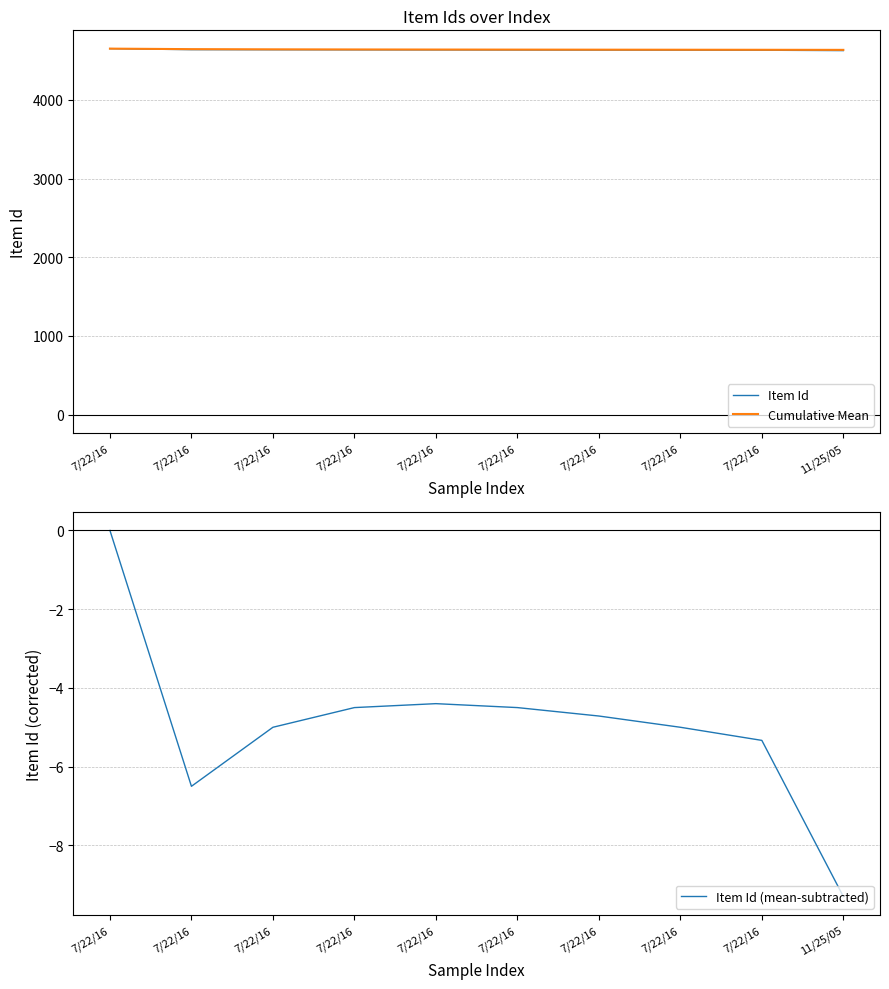

What is the label of the 9th point from the right?

7/22/16